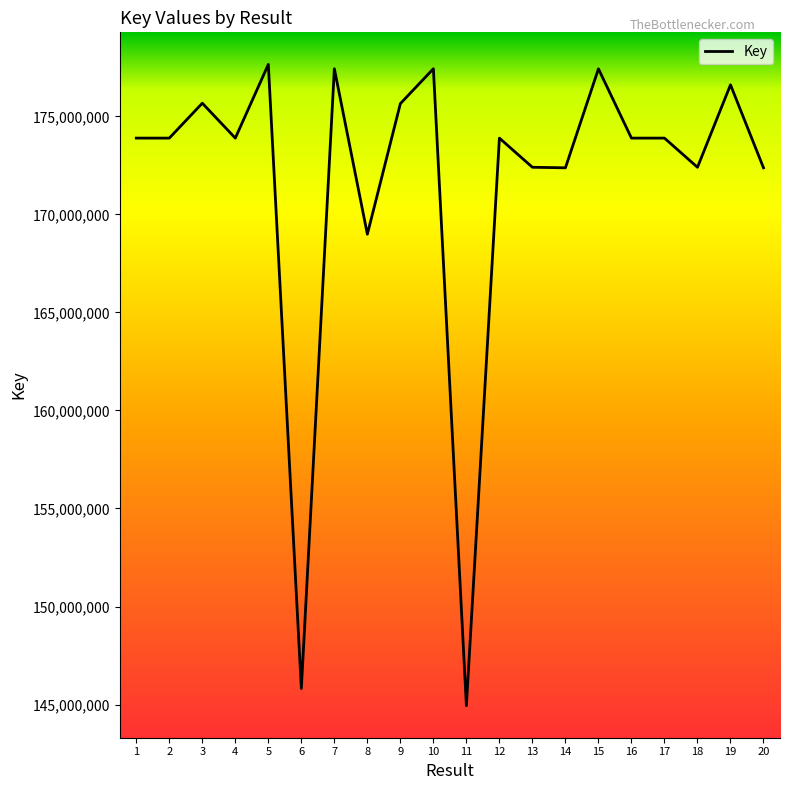

What is the difference between the maximum and minimum values?

32709844